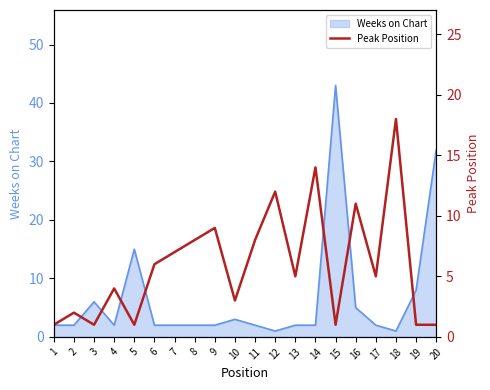

The value of Weeks on Chart at 4 is 2. True or false?

True